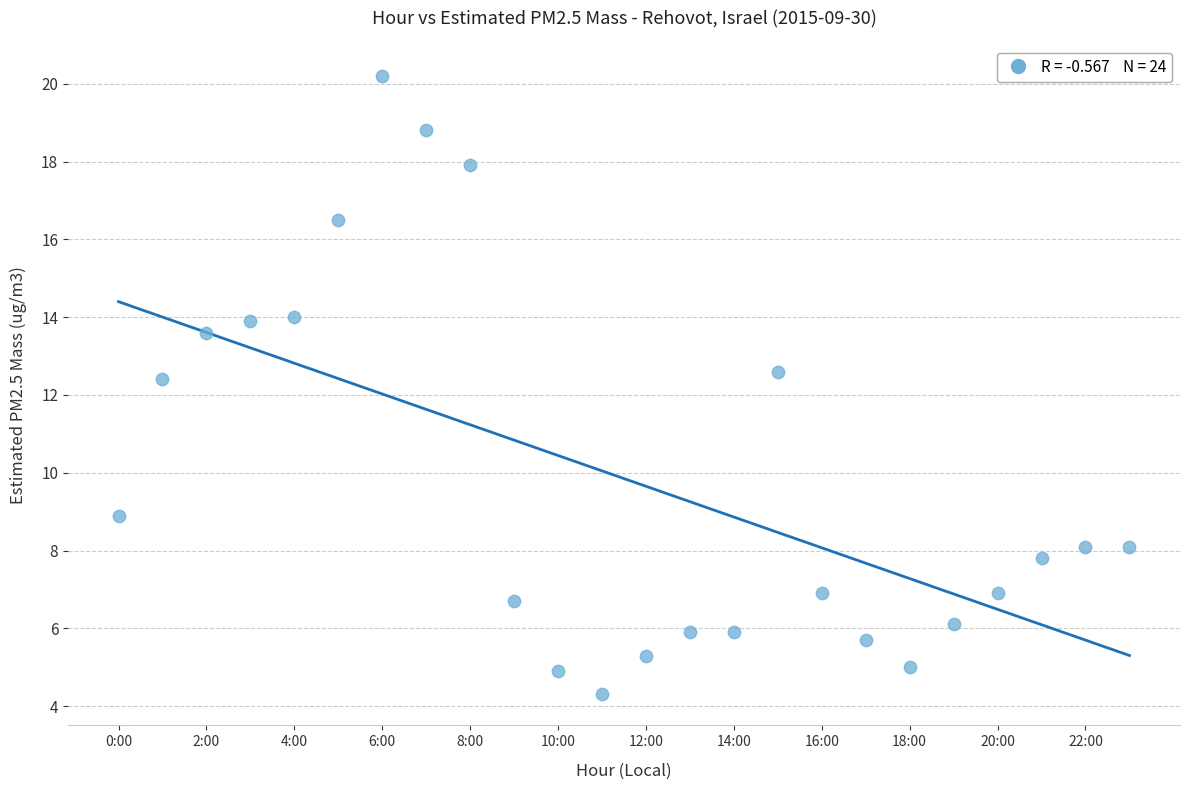

What Y value in the scatter plot is closest to 12?

12.4